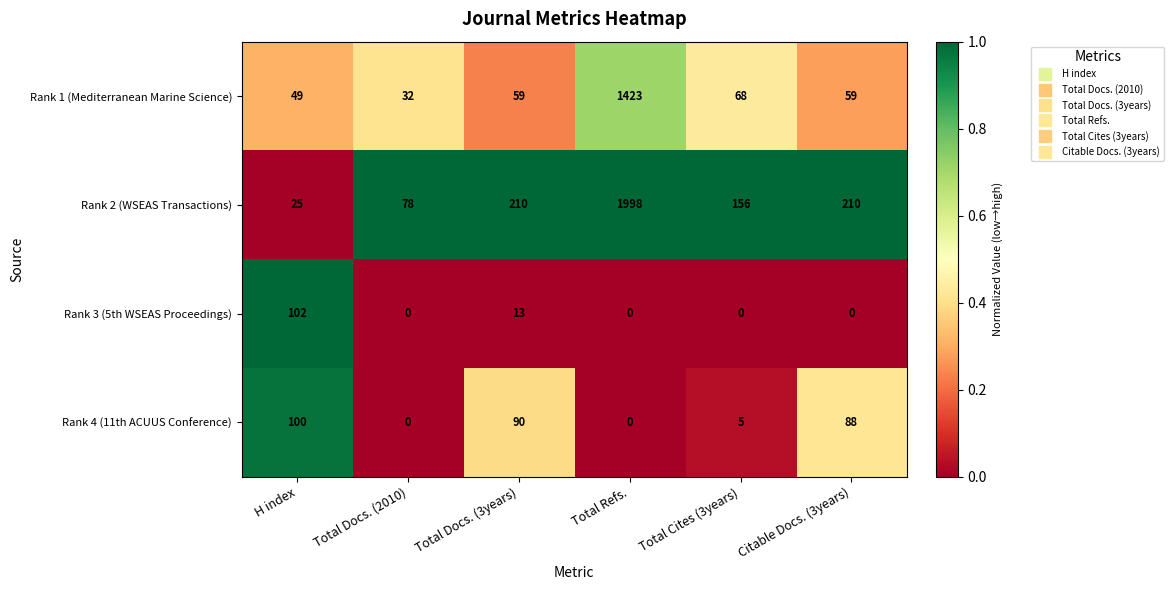

Reading left to right, list all the values displayed in this chart.

Rank 1 (Mediterranean Marine Science): H index=49	Total Docs. (2010)=32	Total Docs. (3years)=59	Total Refs.=1423	Total Cites (3years)=68	Citable Docs. (3years)=59
Rank 2 (WSEAS Transactions): H index=25	Total Docs. (2010)=78	Total Docs. (3years)=210	Total Refs.=1998	Total Cites (3years)=156	Citable Docs. (3years)=210
Rank 3 (5th WSEAS Proceedings): H index=102	Total Docs. (2010)=0	Total Docs. (3years)=13	Total Refs.=0	Total Cites (3years)=0	Citable Docs. (3years)=0
Rank 4 (11th ACUUS Conference): H index=100	Total Docs. (2010)=0	Total Docs. (3years)=90	Total Refs.=0	Total Cites (3years)=5	Citable Docs. (3years)=88